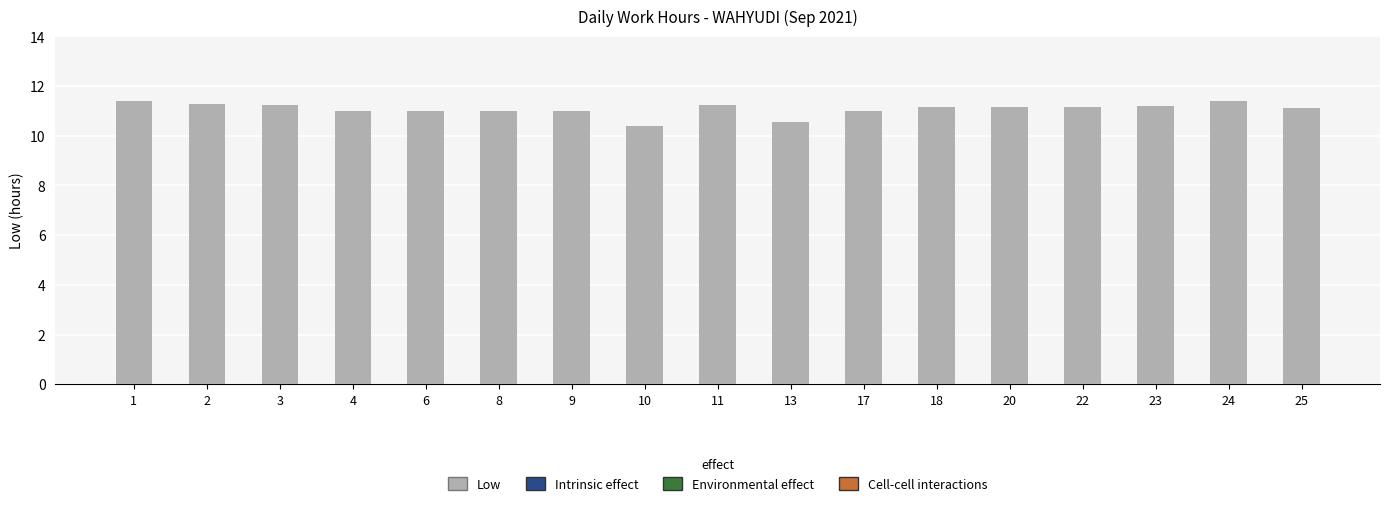

Is it true that the value at 9 is 3.2?

False